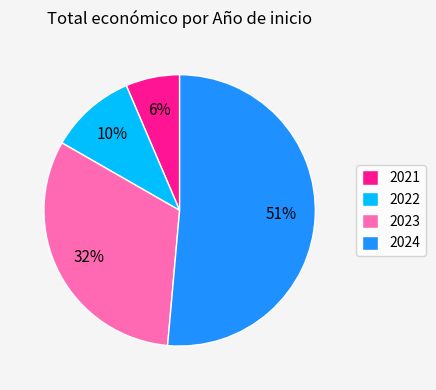

To the nearest percent, what percentage of the pie is 2023?

32%